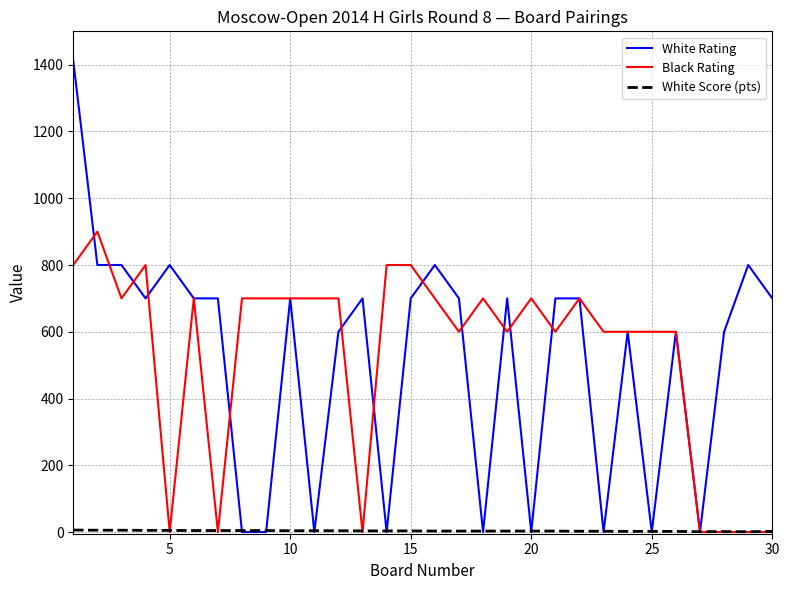

Which series has the largest range (max minus min)?

White Rating